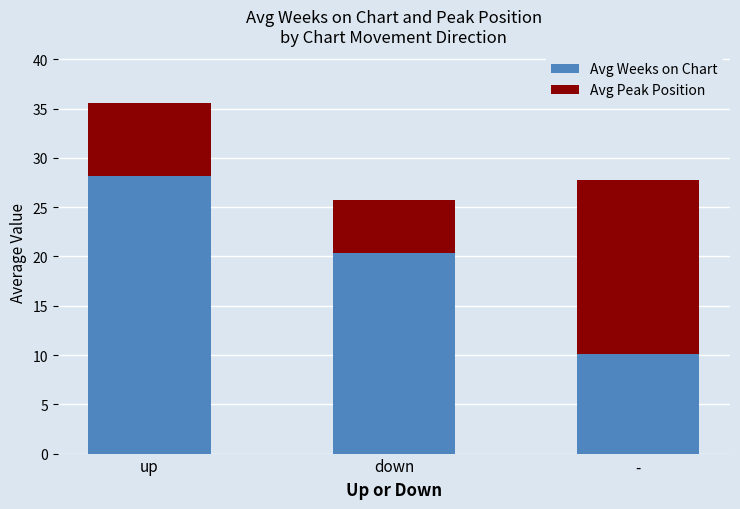

At which label does Avg Weeks on Chart first exceed 20?

up